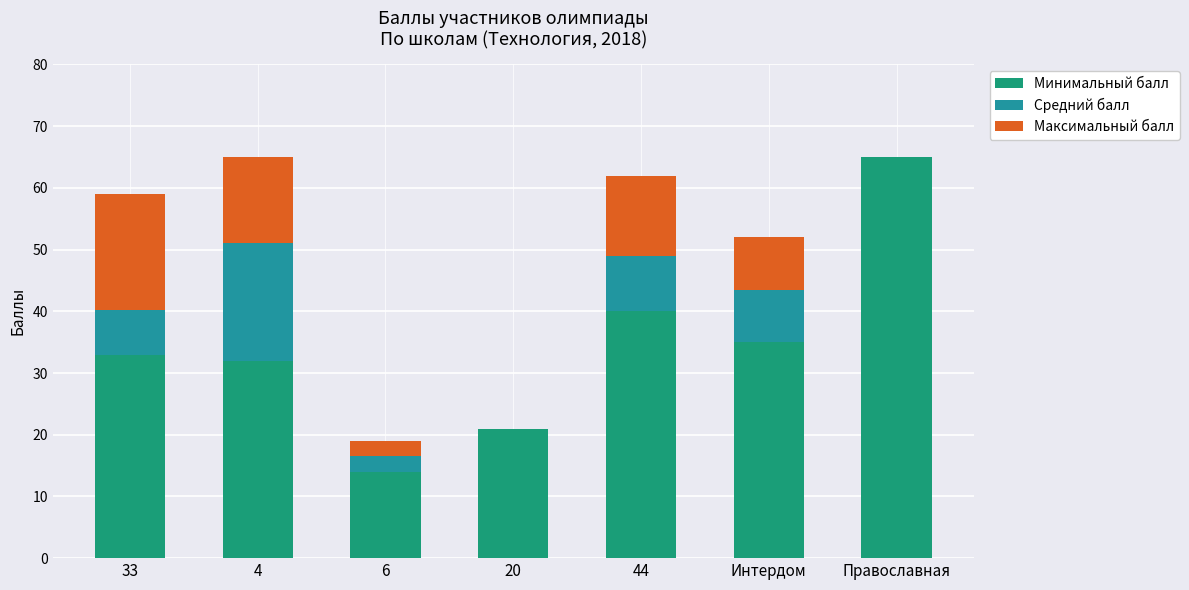

What is the sum of all Минимальный балл values?

240.0